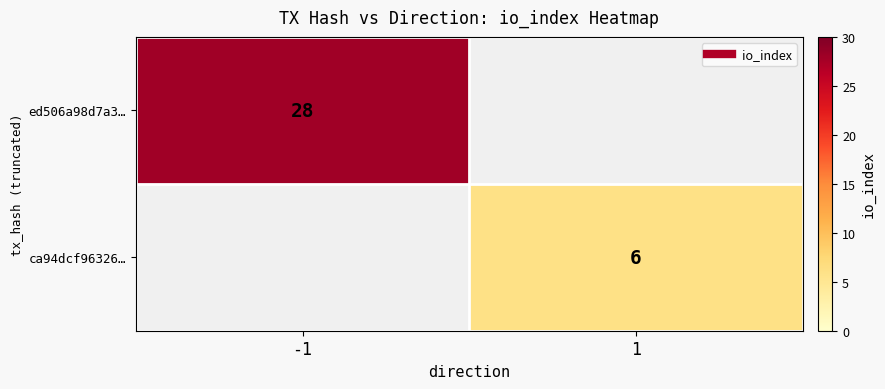

What is the smallest value displayed?

6.0